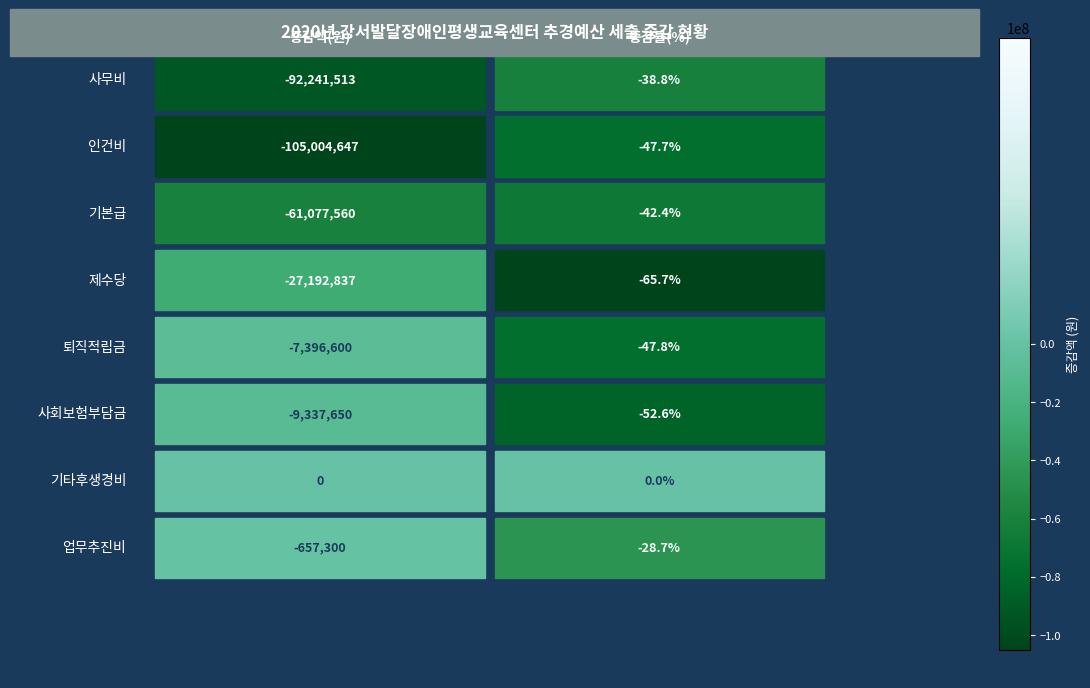

List the labels in order of 사회보험부담금 value, largest first.

1, 0